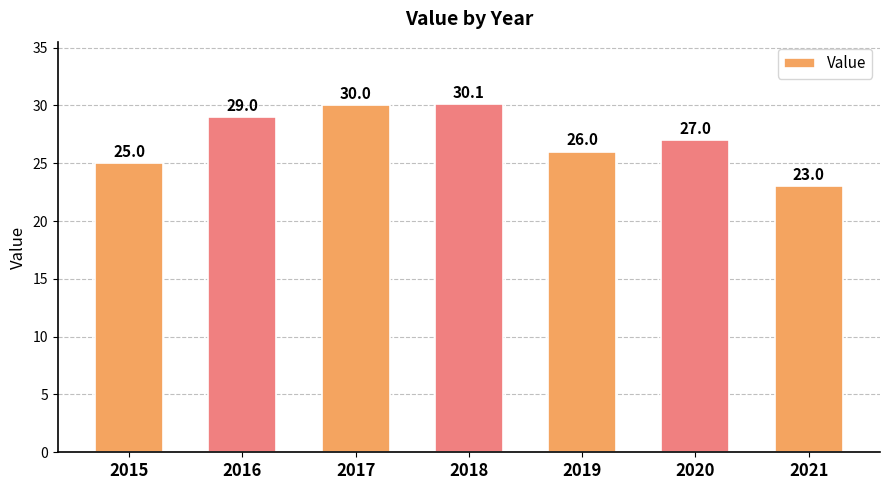

Where does the data first go above 27?

2016